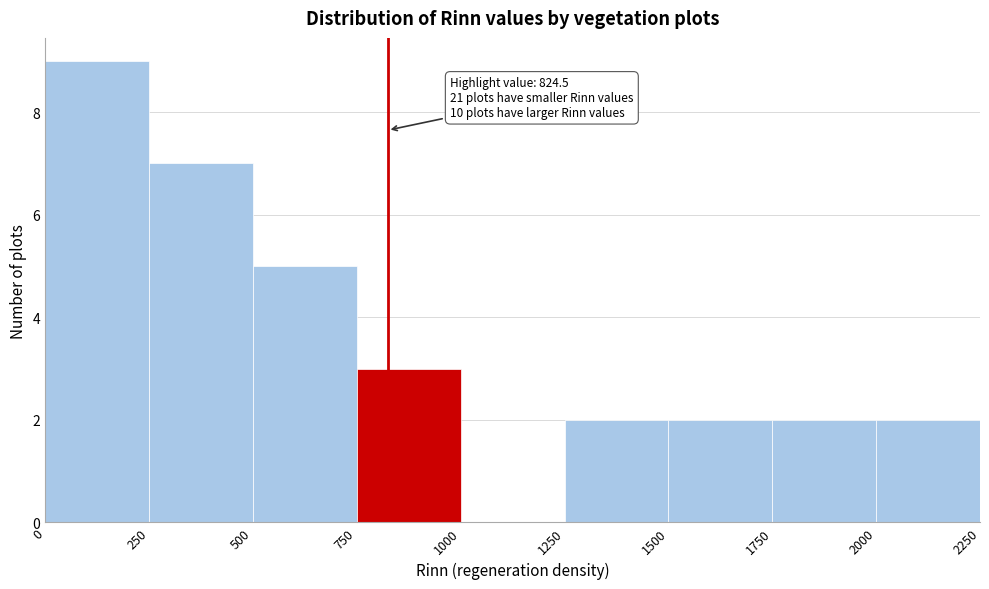

Which range on the x-axis has the tallest bar?

0 to 250